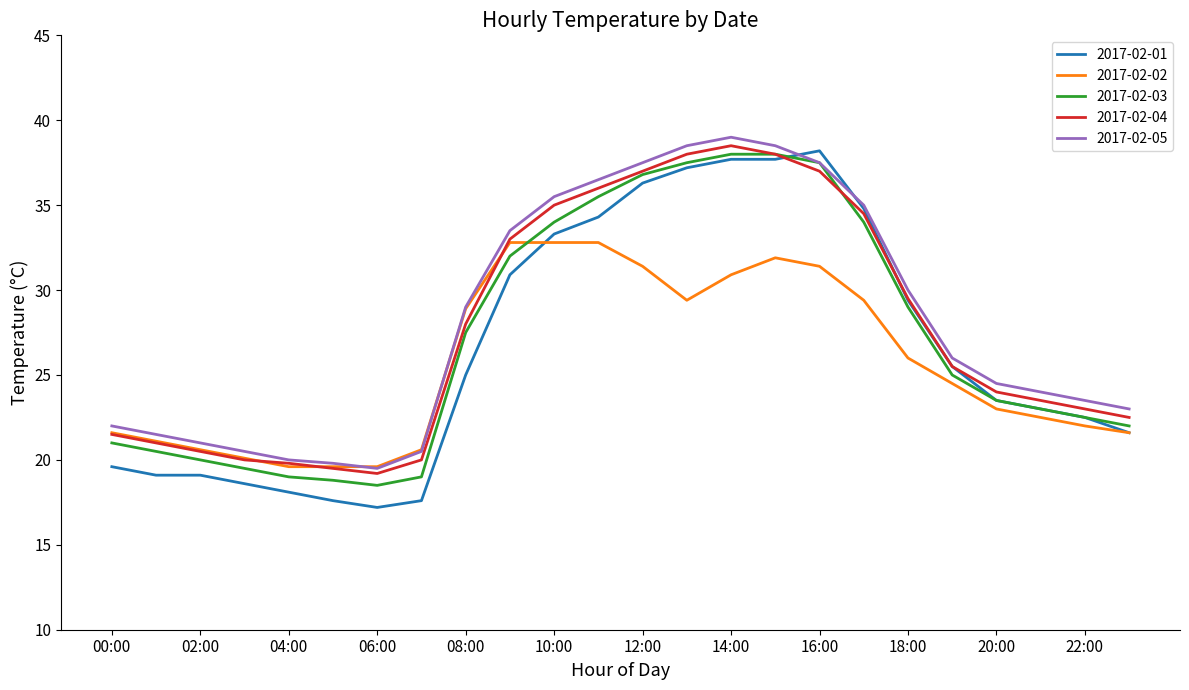

List the series in order of their overall mean, highest first.

2017-02-05, 2017-02-04, 2017-02-03, 2017-02-01, 2017-02-02